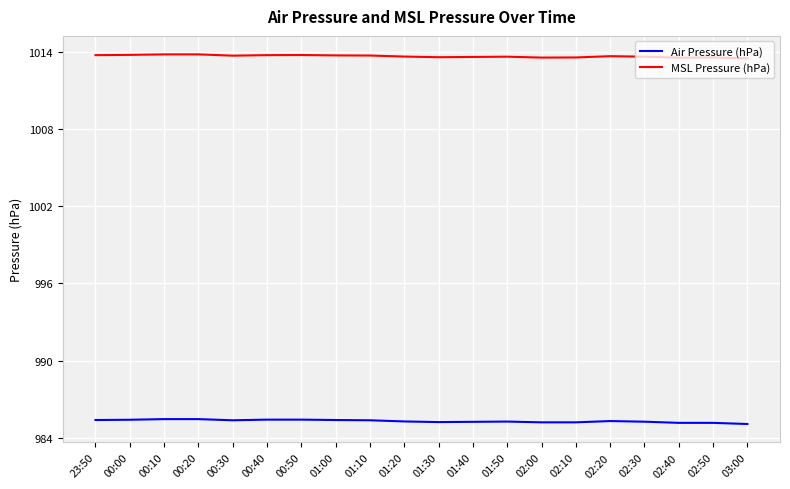

What is the sum of all Air Pressure (hPa) values?

19706.1